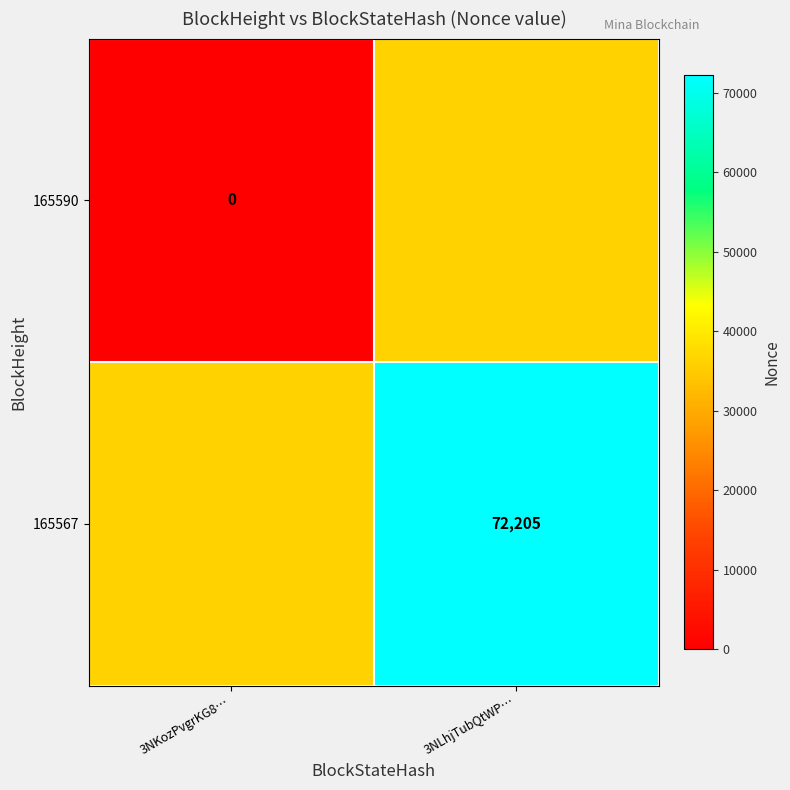

The 165567 series shows 72205.0 at 3NLhjTubQtWP…. True or false?

True